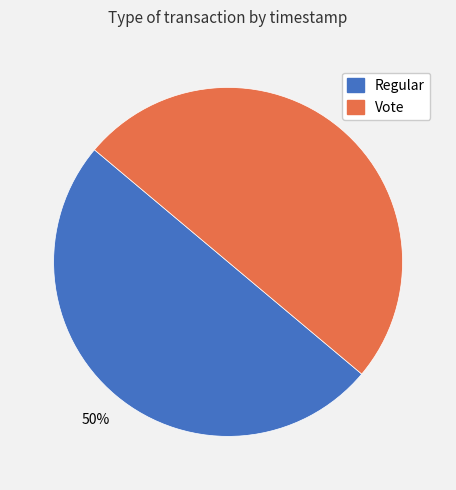

The Regular slice represents 43% of the pie. True or false?

False